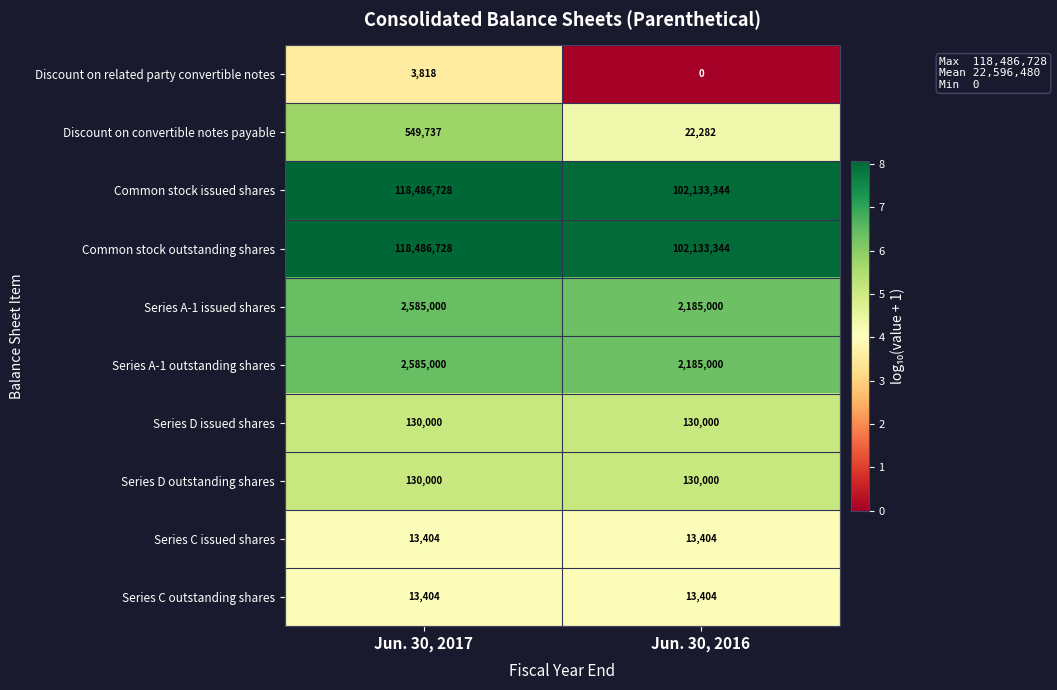

The value of Common stock outstanding shares at Jun. 30, 2016 is 48693035. True or false?

False